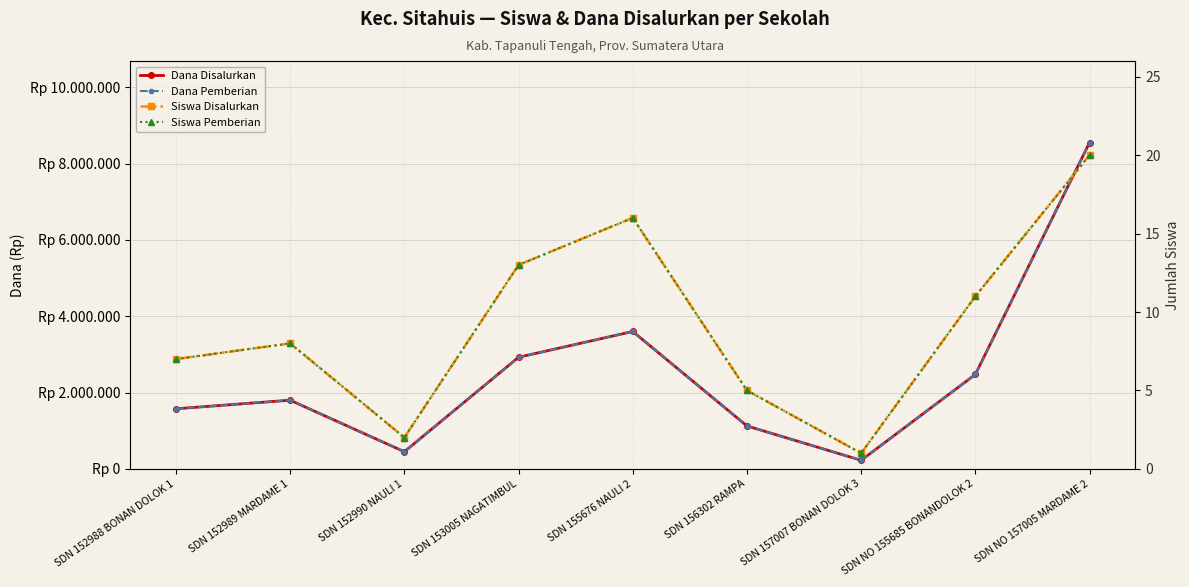

What is the maximum value shown in the chart?

8550000